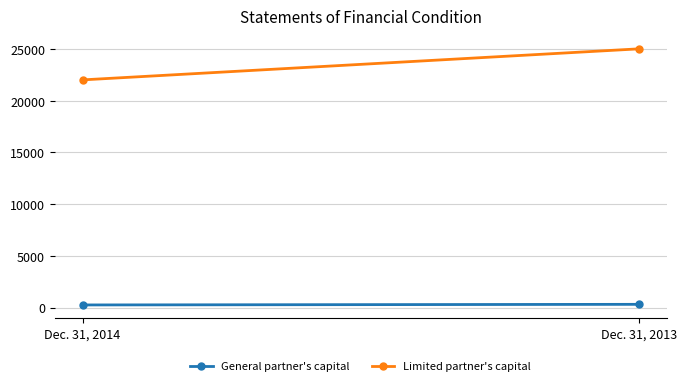

Rank the categories by General partner's capital value from highest to lowest.

Dec. 31, 2013, Dec. 31, 2014